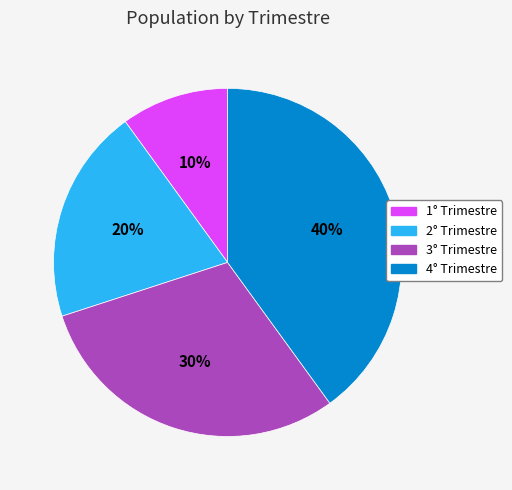

Combined, do 2° Trimestre and 1° Trimestre account for over 50%?

No